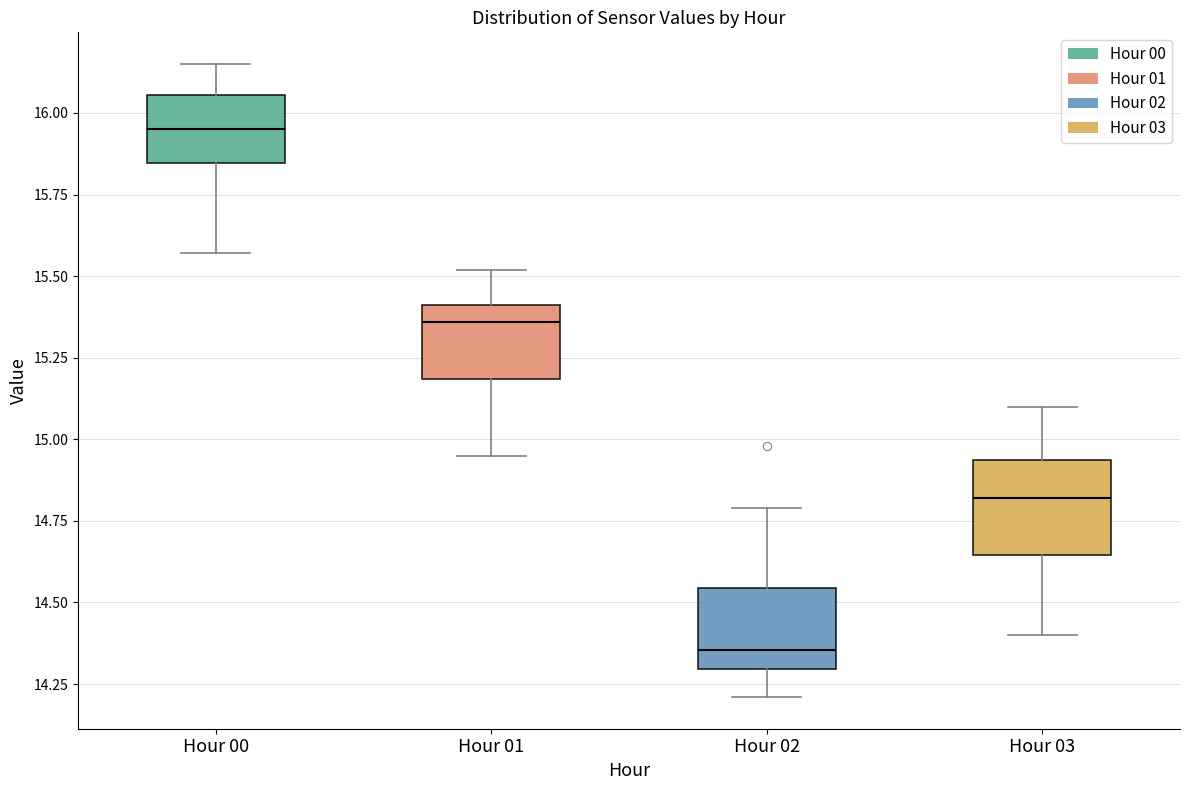

Reading left to right, read every box against the y-axis: the position of its median line, the range the box covers, and the ends of its whiskers. The values are not printed on the chart, so give them approximately, as read against the axis.

Hour 00: median 15.95, box 15.85 to 16.05, whiskers 15.55 to 16.15
Hour 01: median 15.35, box 15.20 to 15.40, whiskers 14.95 to 15.50
Hour 02: median 14.35, box 14.30 to 14.55, whiskers 14.20 to 14.80
Hour 03: median 14.80, box 14.65 to 14.95, whiskers 14.40 to 15.10